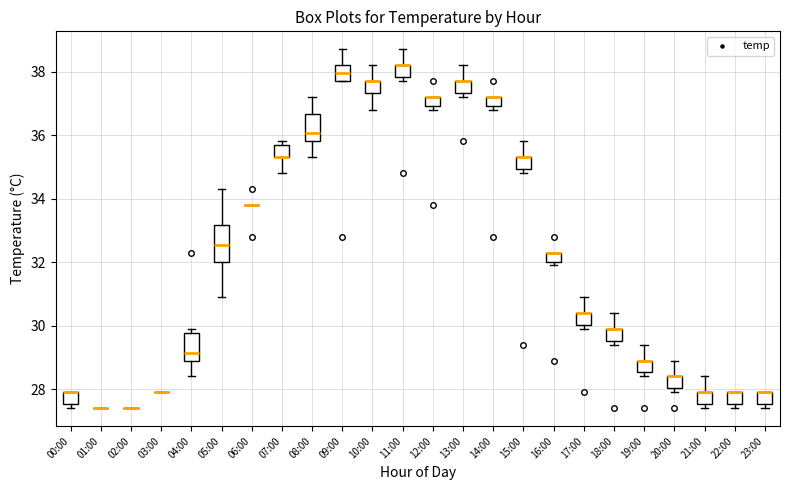

Where does the upper whisker of the box for 19:00 end on the y-axis? The values are not printed on the chart, so give them approximately, as read against the axis.

29.4